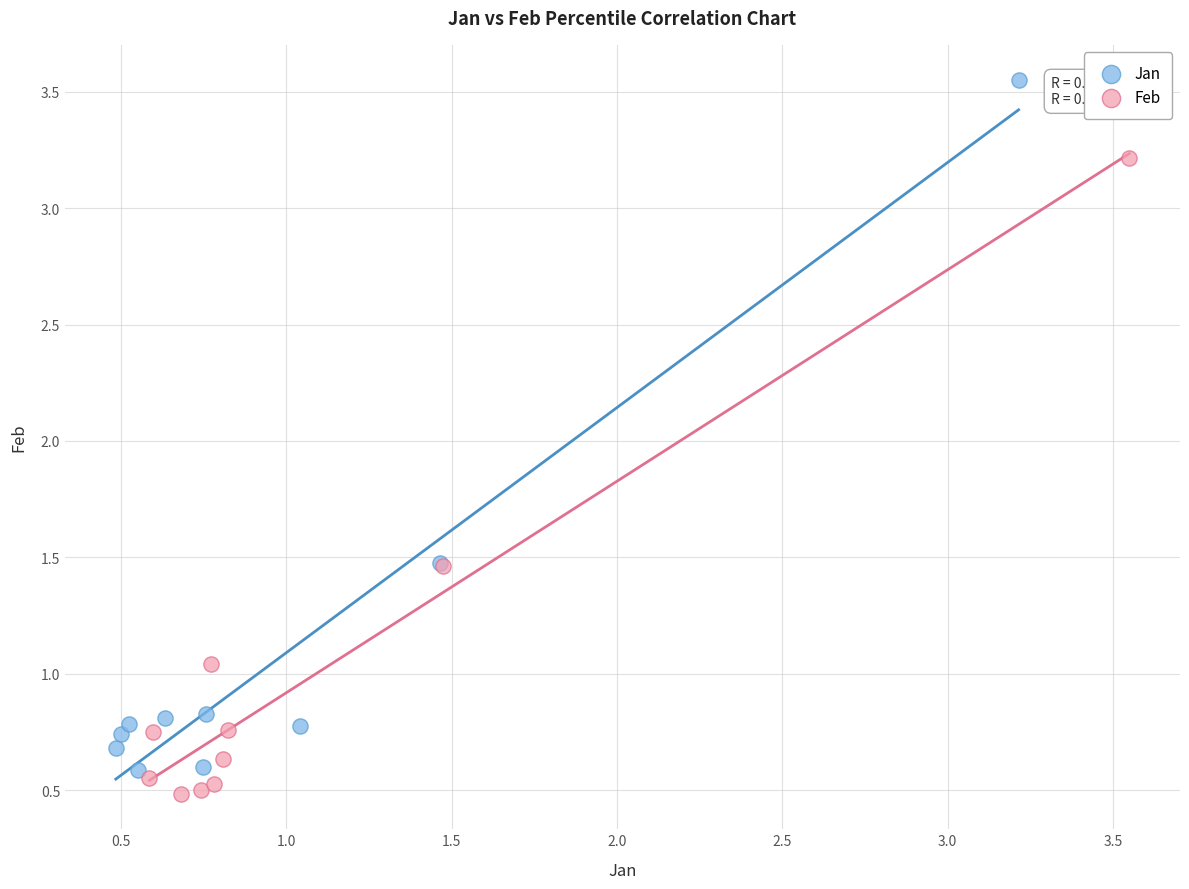

Which series contains the lowest Y value?

Feb